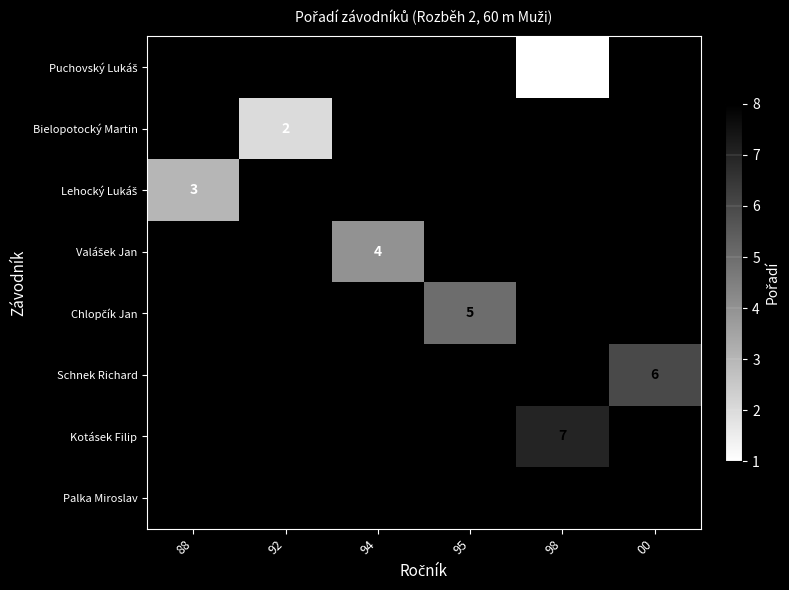

How many distinct data groups are displayed?

8